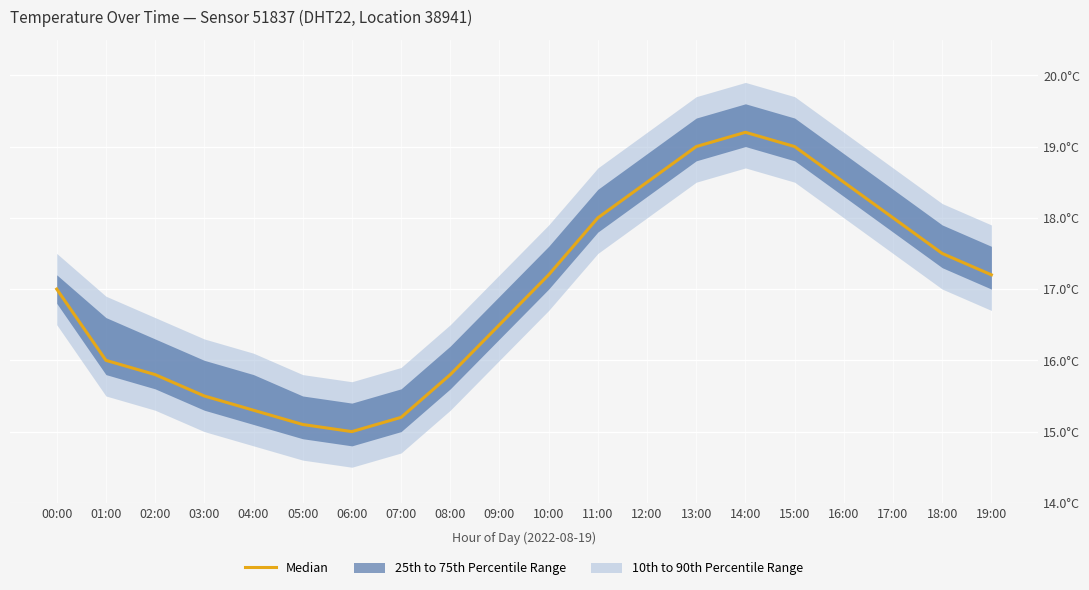

What is the value of the 17th point from the left?

18.5